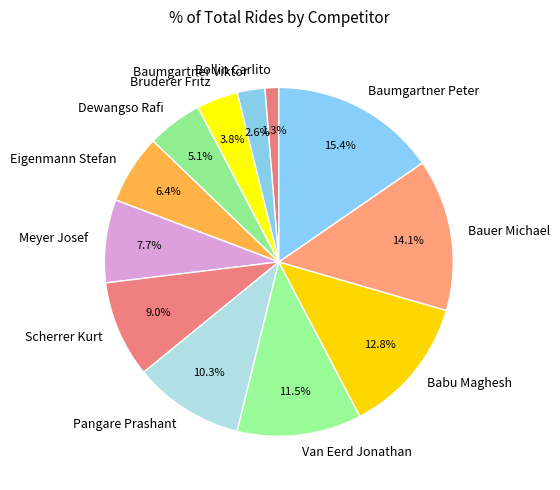

Does Scherrer Kurt represent more than half of the total?

No